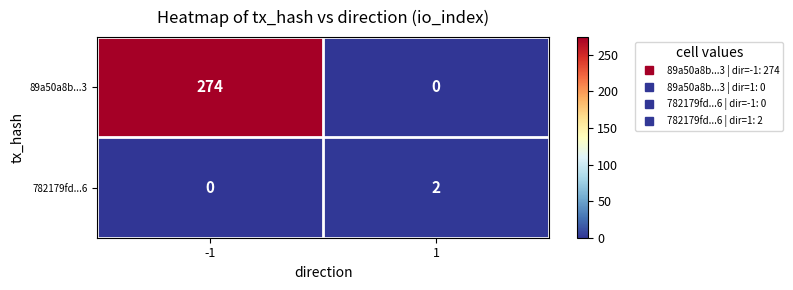

List the labels in order of 89a50a8b...3 value, largest first.

-1, 1